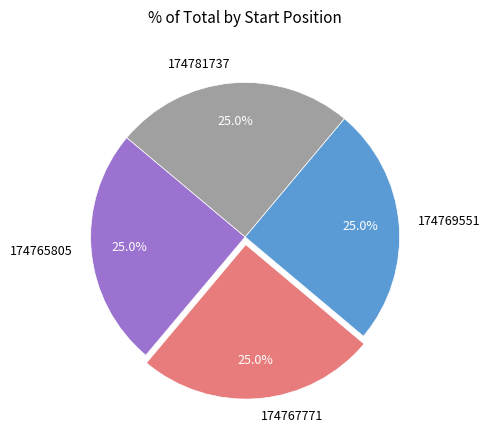

Approximately how many times larger is the value at 174767771 compared to 174769551?

1.0